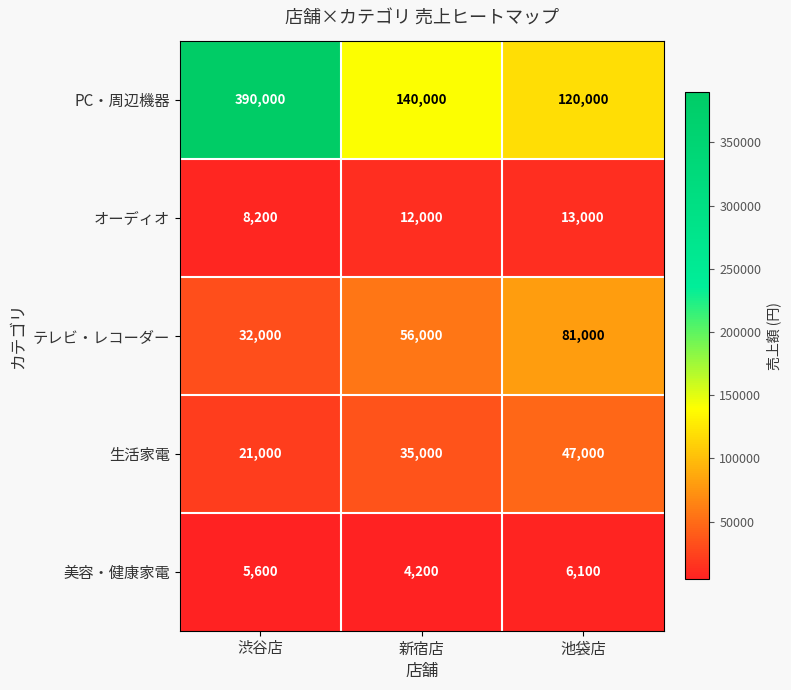

What is the difference between the テレビ・レコーダー values at 渋谷店 and 新宿店?

24000